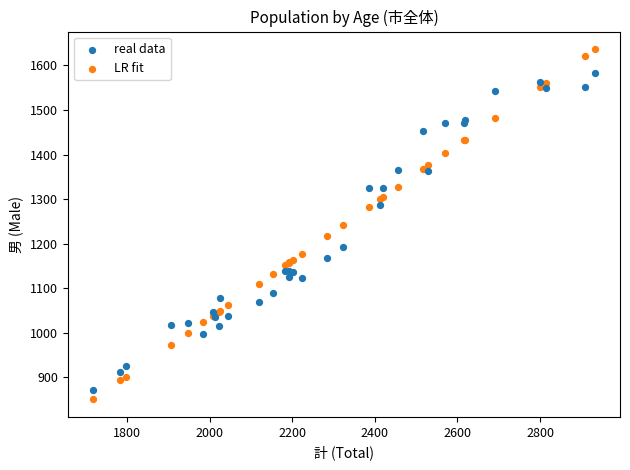

Which series reaches the maximum Y coordinate?

LR fit